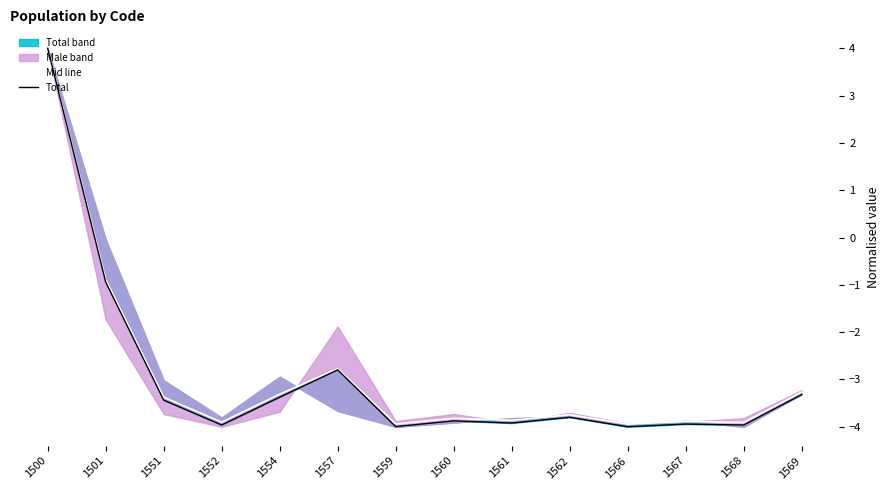

Which series changed the most between 1552 and 1562?

Total